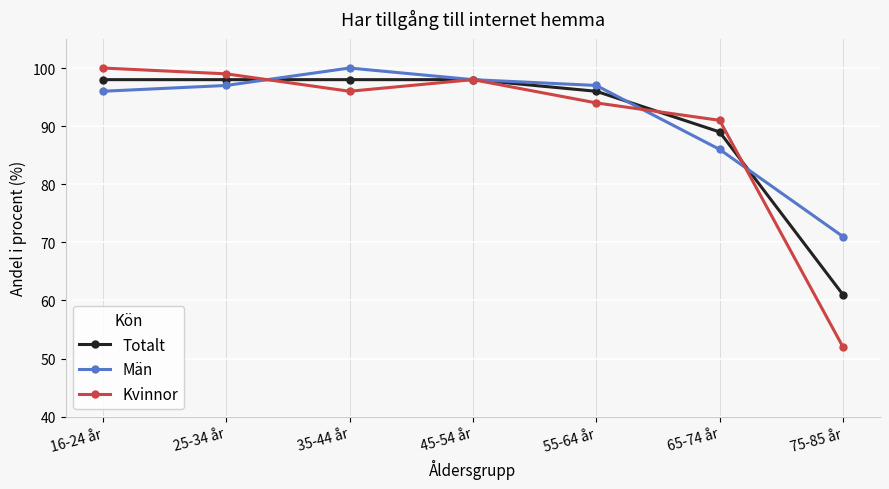

What is the total value across all series at 16-24 år?

294